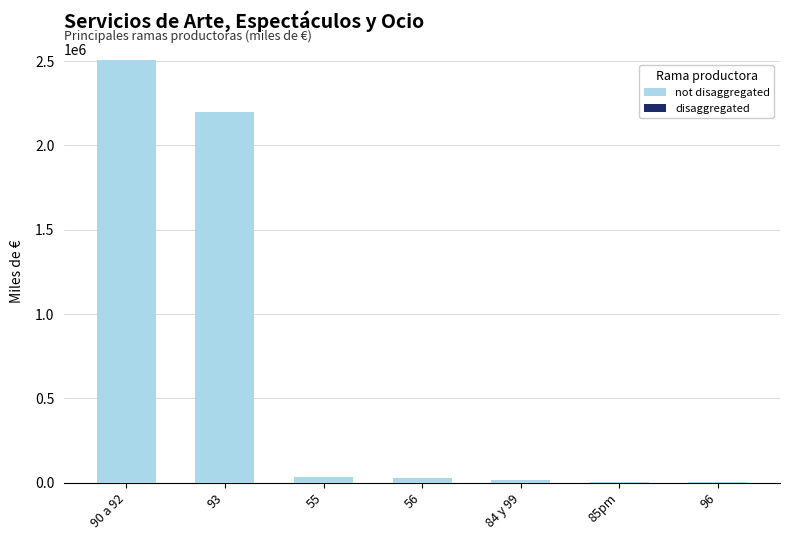

What is the maximum value shown in the chart?

2509550